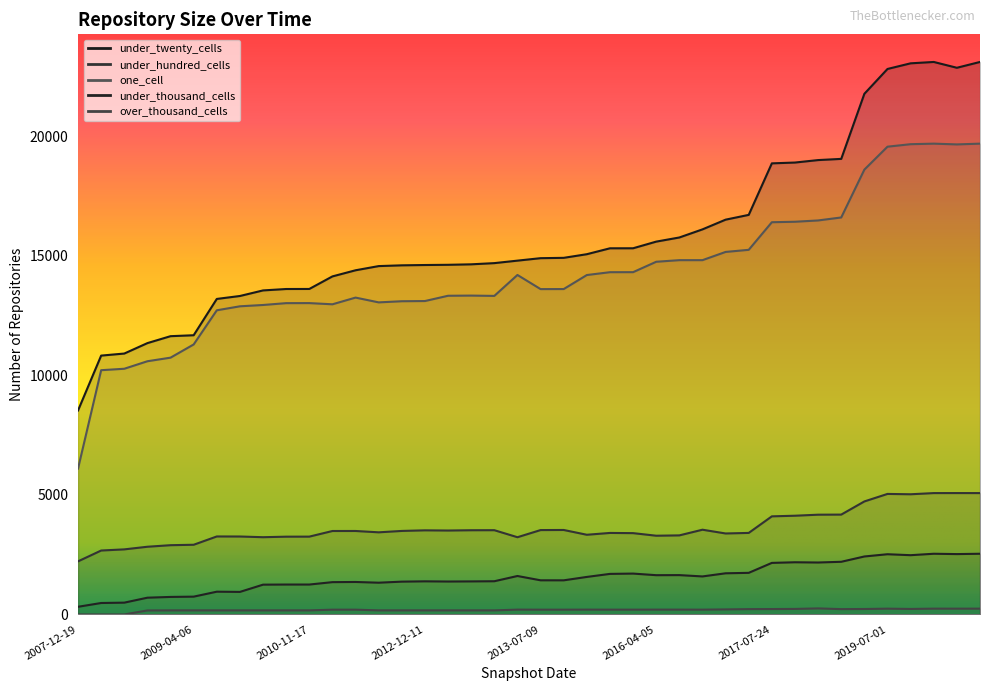

How many lines are shown in the chart?

5